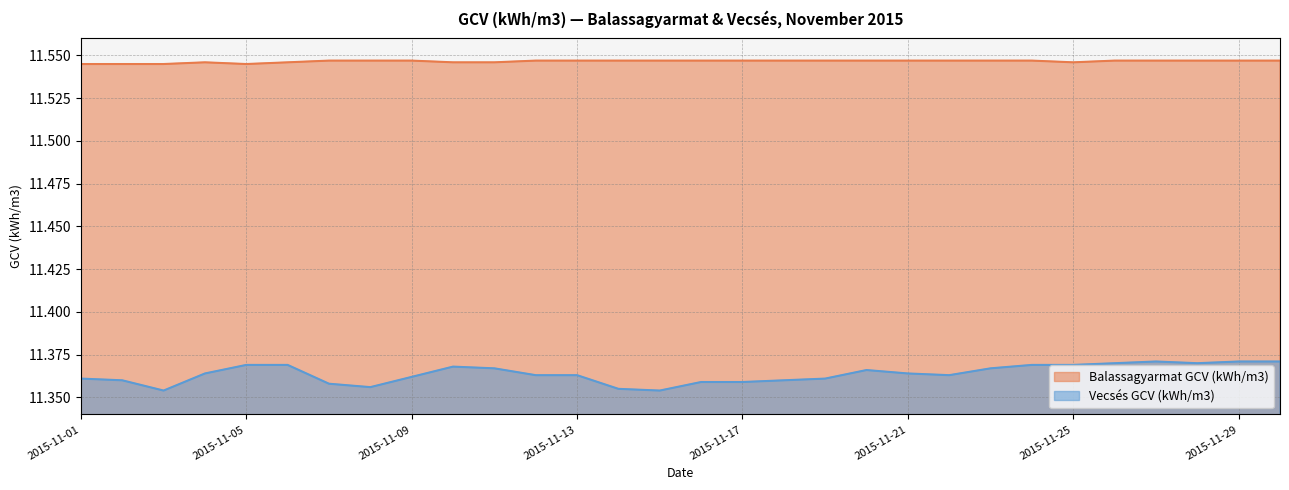

Which series has the largest total across all categories?

Balassagyarmat GCV (kWh/m3)